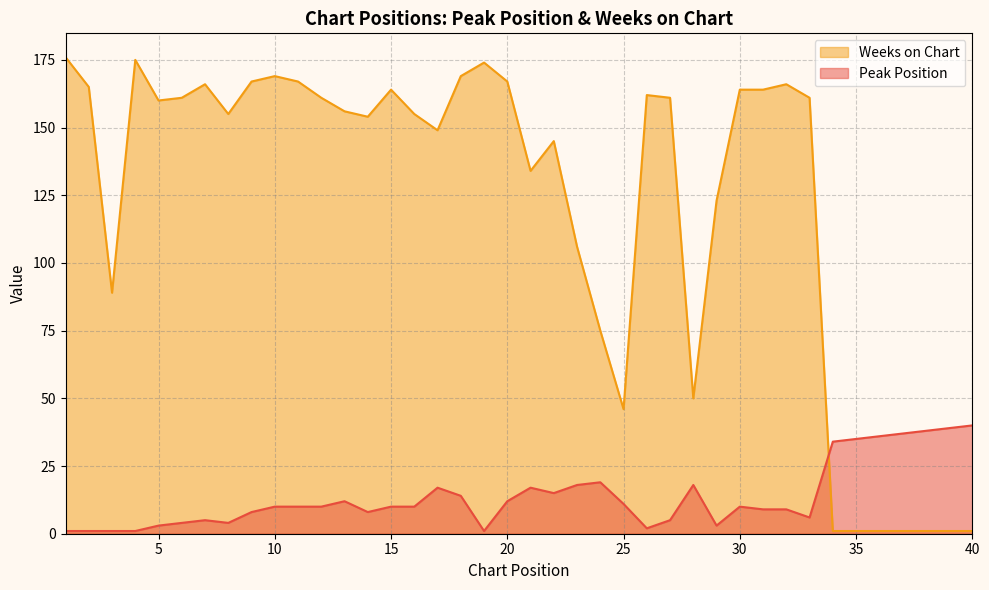

What is the difference between the highest and lowest values at 14?

146